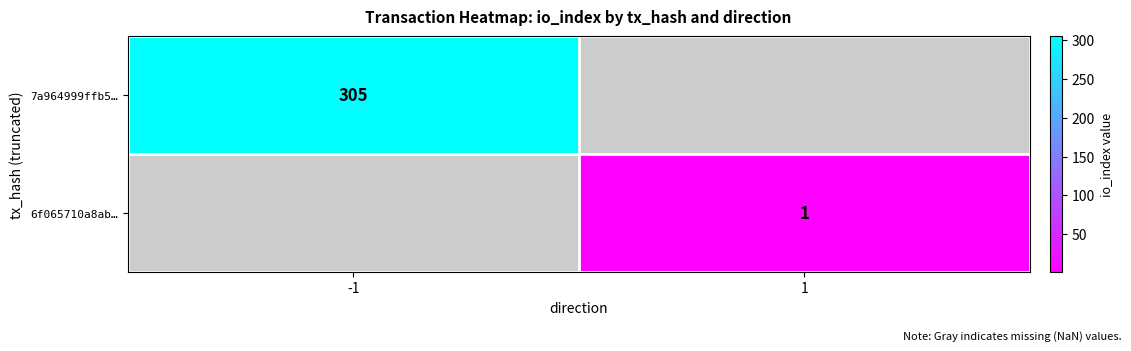

How many values in 7a964999ffb5… are above zero?

1